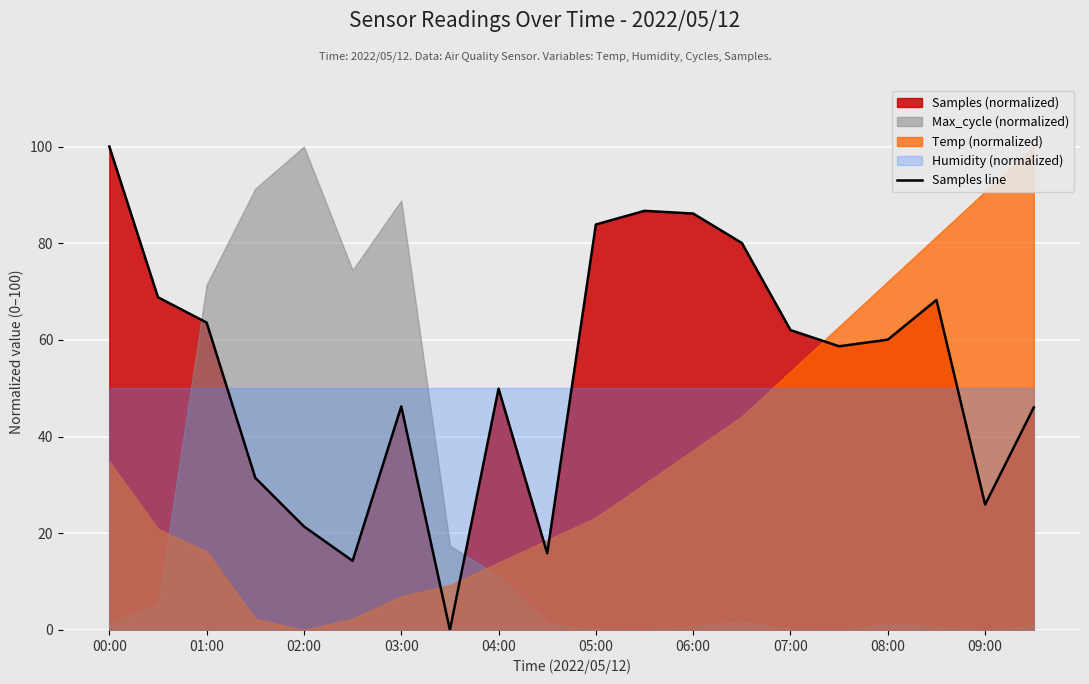

Reading left to right, extract all data points from this chart.

100.0	68.8	63.6	31.5	21.4	14.3	46.2	0.0	49.9	15.8	83.9	86.7	86.1	80.0	62.0	58.7	60.0	68.3	25.9	46.0